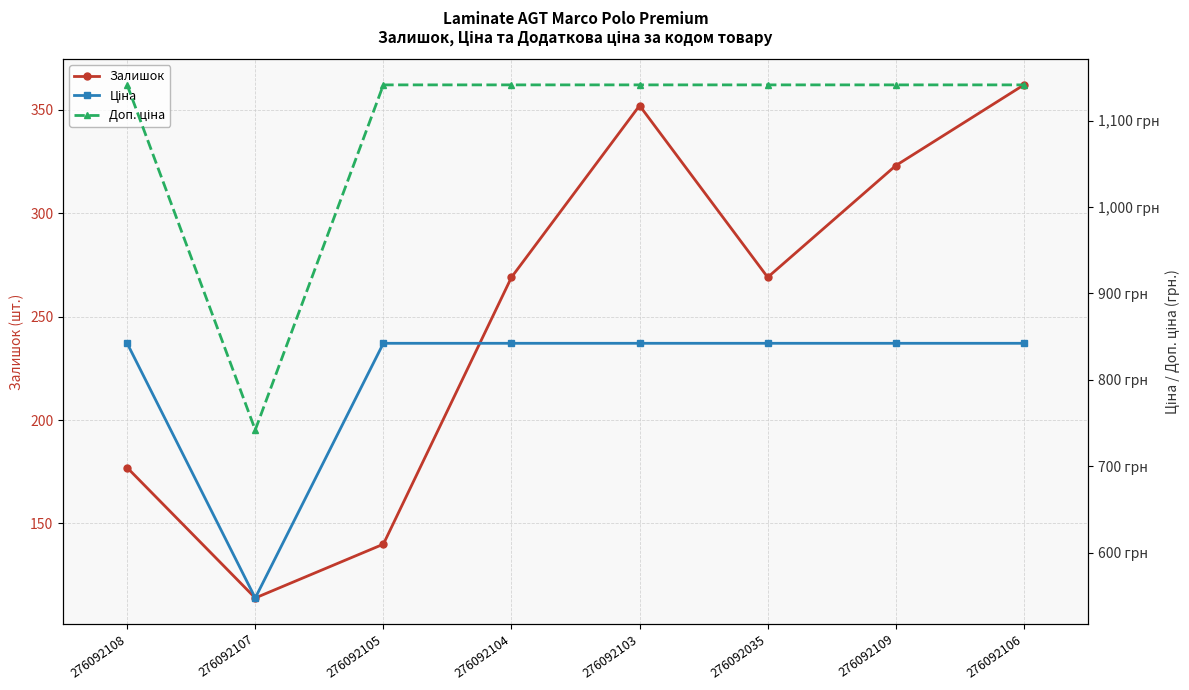

At which category does Залишок reach its first local valley?

276092107